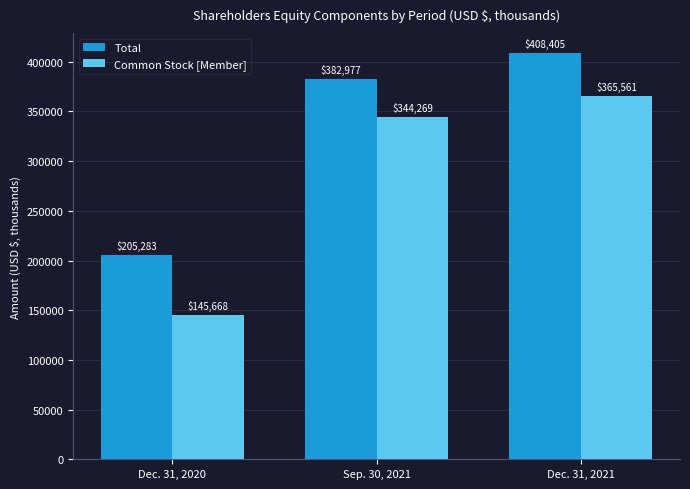

Is it true that Total equals 382977 at Sep. 30, 2021?

True